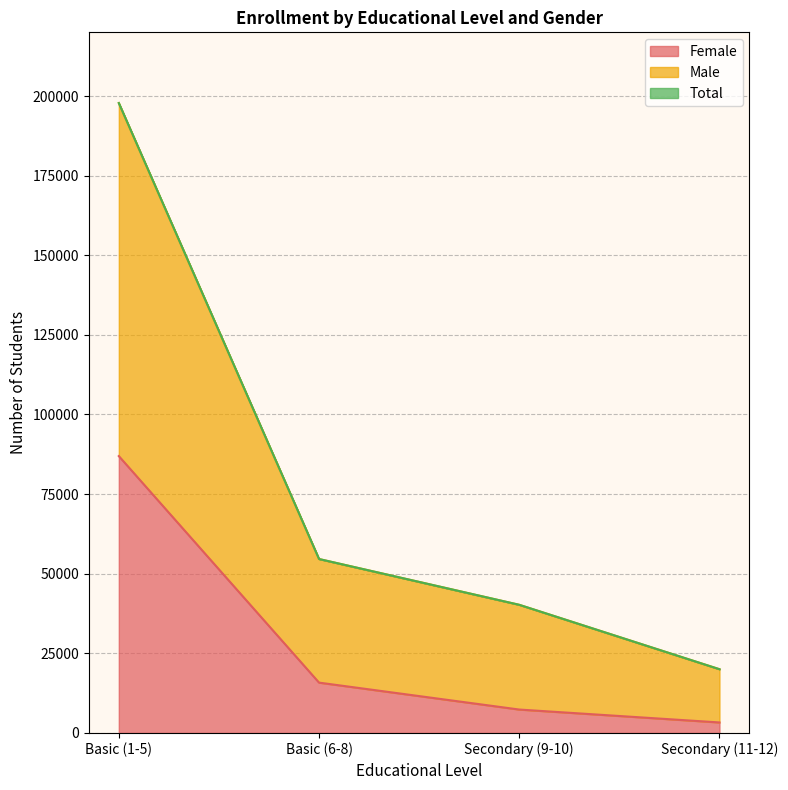

List the series in order of their peak value, lowest first.

Female, Male, Total